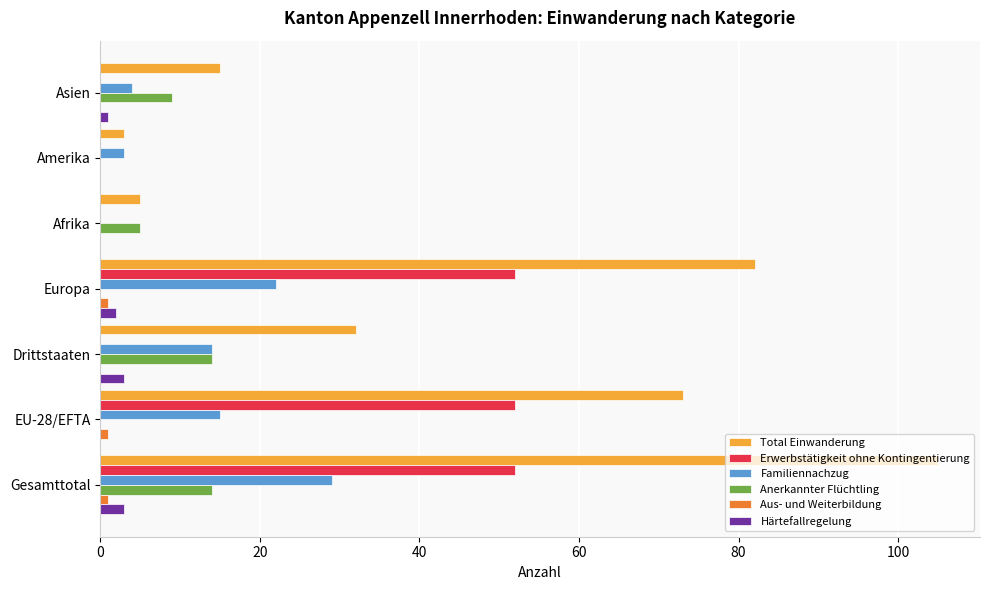

True or false: Total Einwanderung has a value of 3 at Amerika.

True